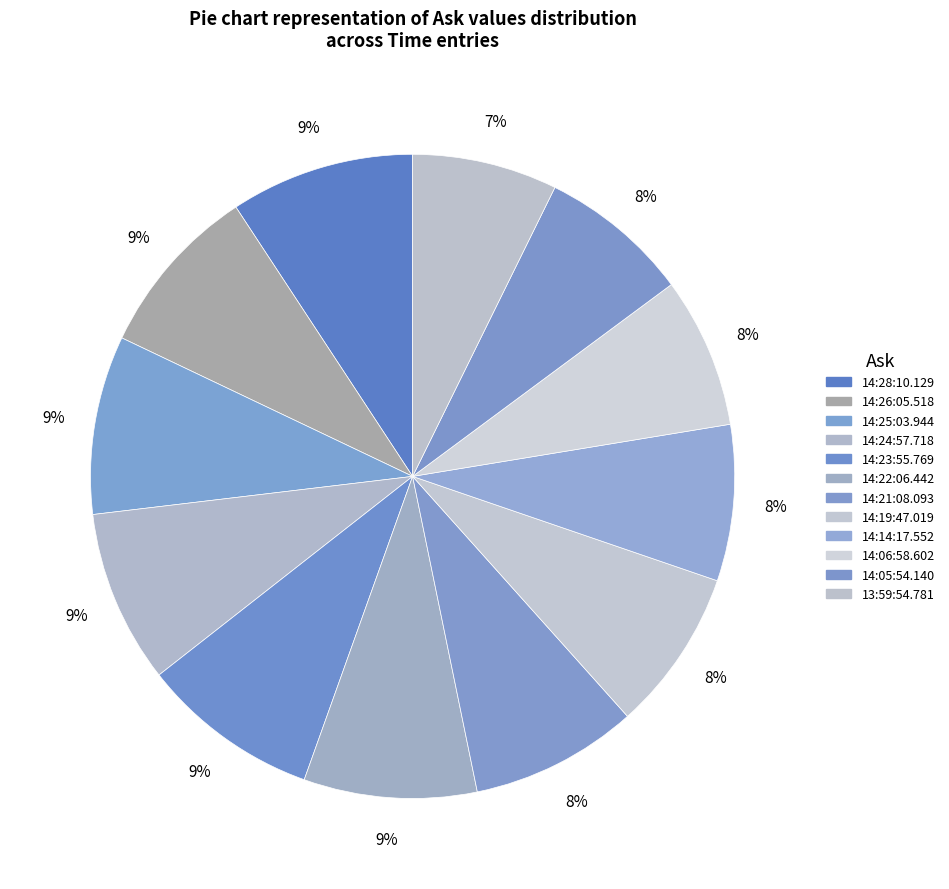

Which slice is the largest?

14:28:10.129